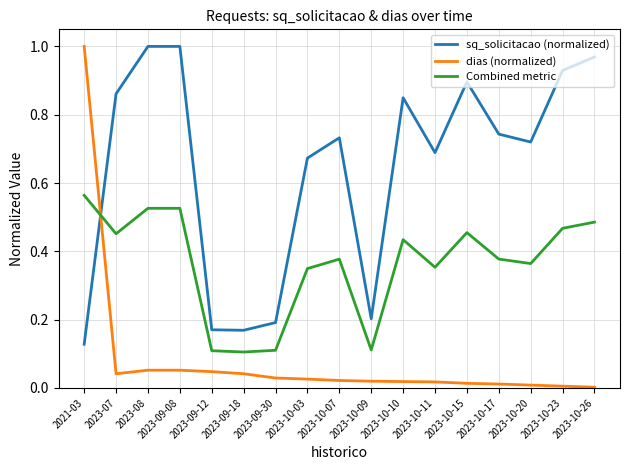

Which series changed the most between 2023-10-10 and 2023-10-15?

sq_solicitacao (normalized)